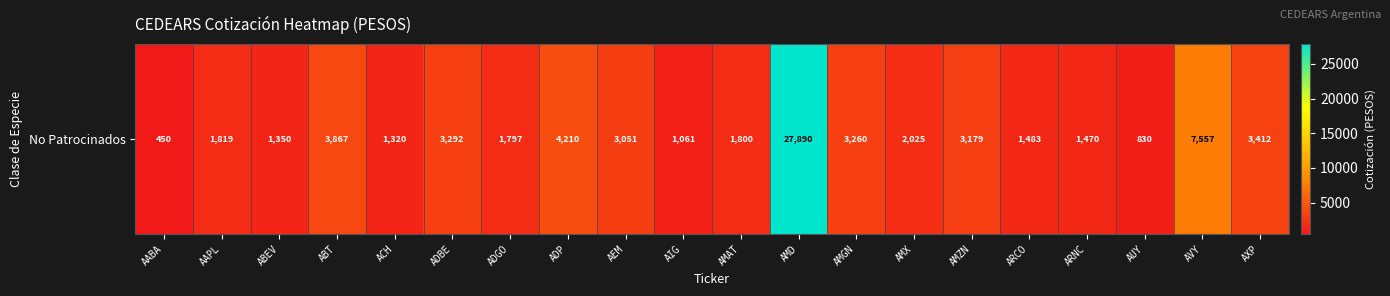

The value at AXP is 3412.5. True or false?

True